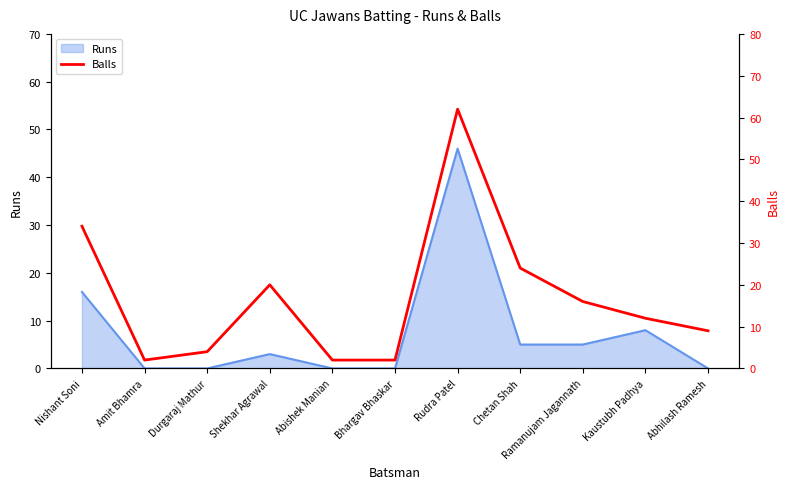

Reading left to right, what are all the values shown in this chart?

Nishant Soni=34	Amit Bhamra=2	Durgaraj Mathur=4	Shekhar Agrawal=20	Abishek Manian=2	Bhargav Bhaskar=2	Rudra Patel=62	Chetan Shah=24	Ramanujam Jagannath=16	Kaustubh Padhya=12	Abhilash Ramesh=9